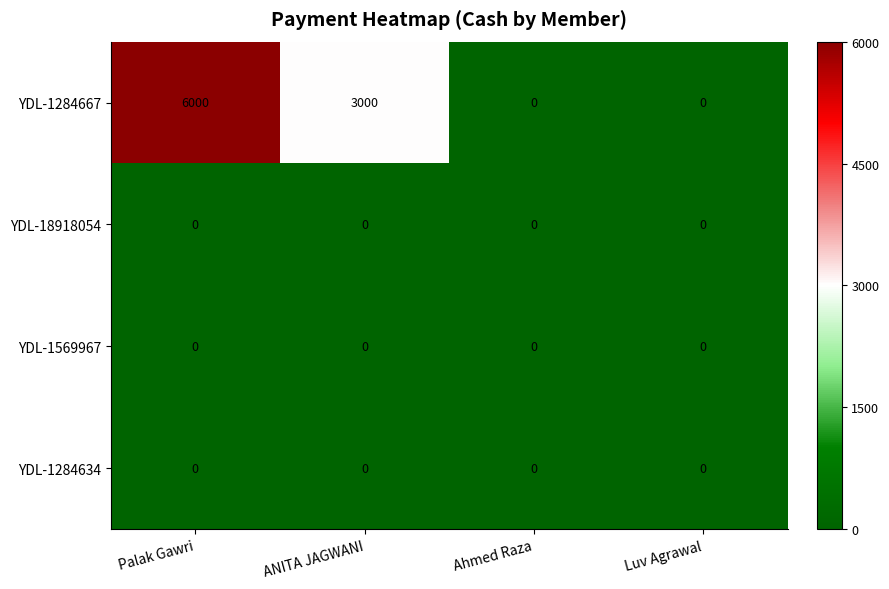

At which category is the sum across all series the highest?

Palak Gawri